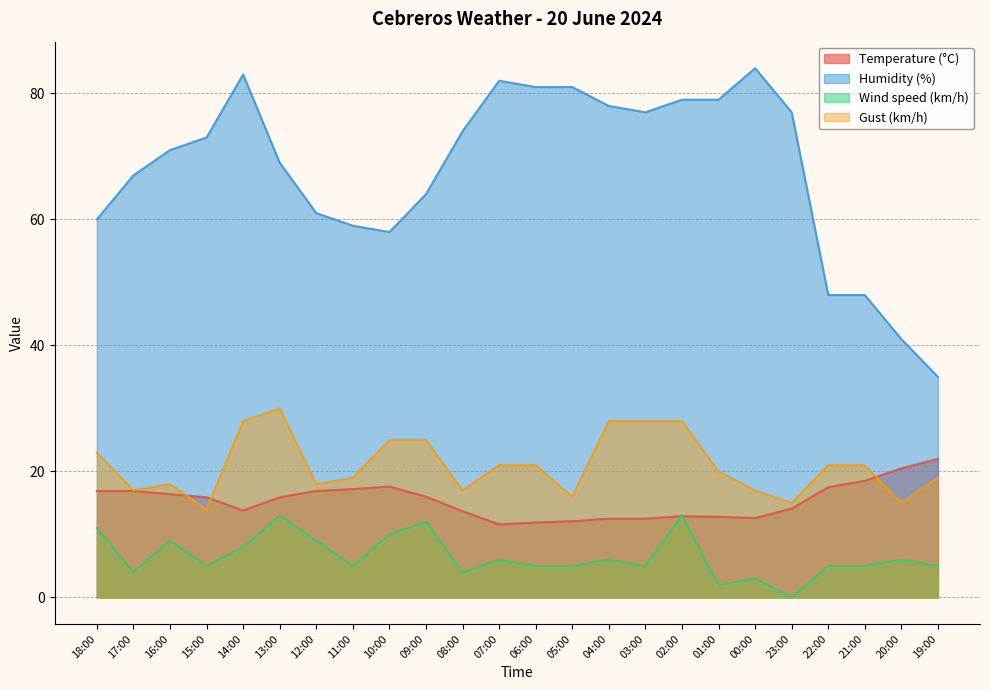

At which category does Gust (km/h) reach its first local valley?

17:00